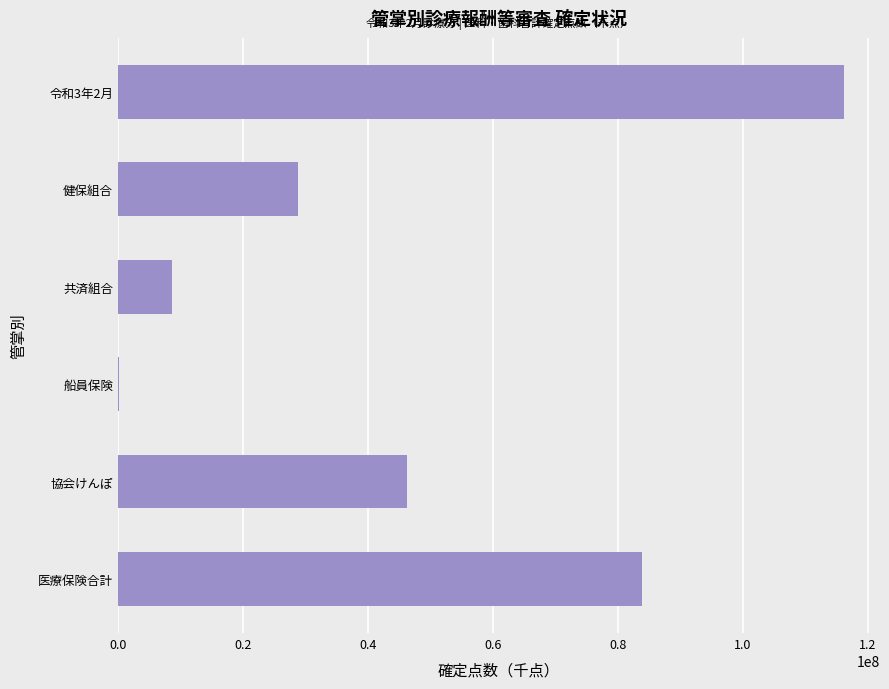

At which label is the value closest to 58134808?

協会けんぽ